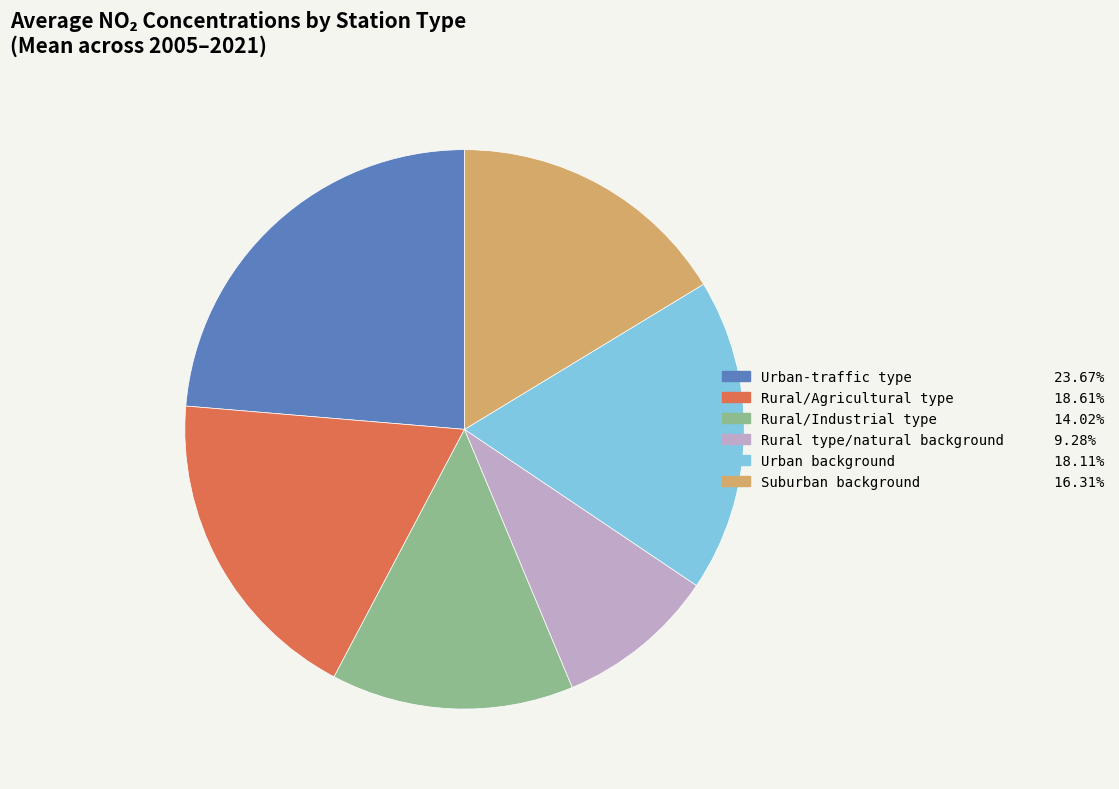

Which has a higher value, Rural/Agricultural type or Urban-traffic type?

Urban-traffic type